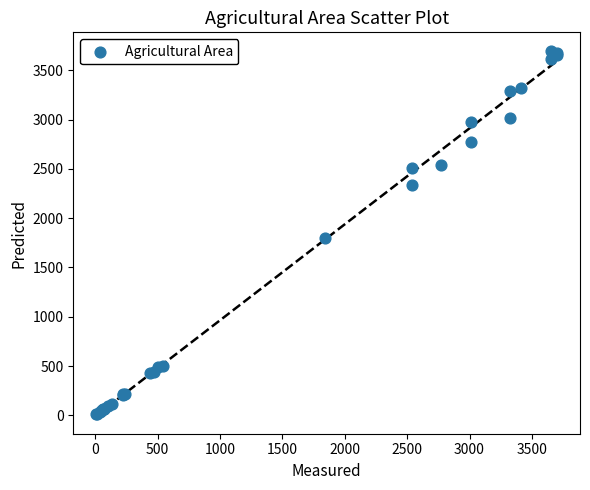

What Y value in the scatter plot is closest to 1855?

1800